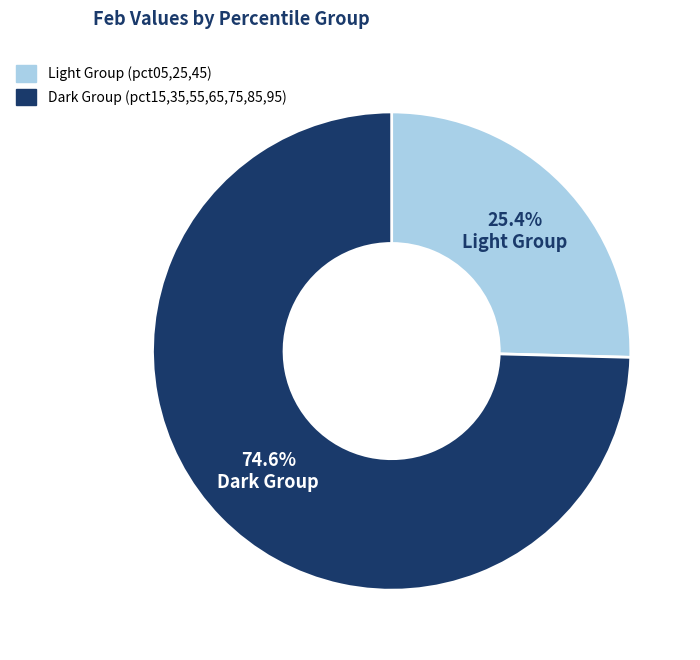

Is there a majority slice in this chart?

Yes